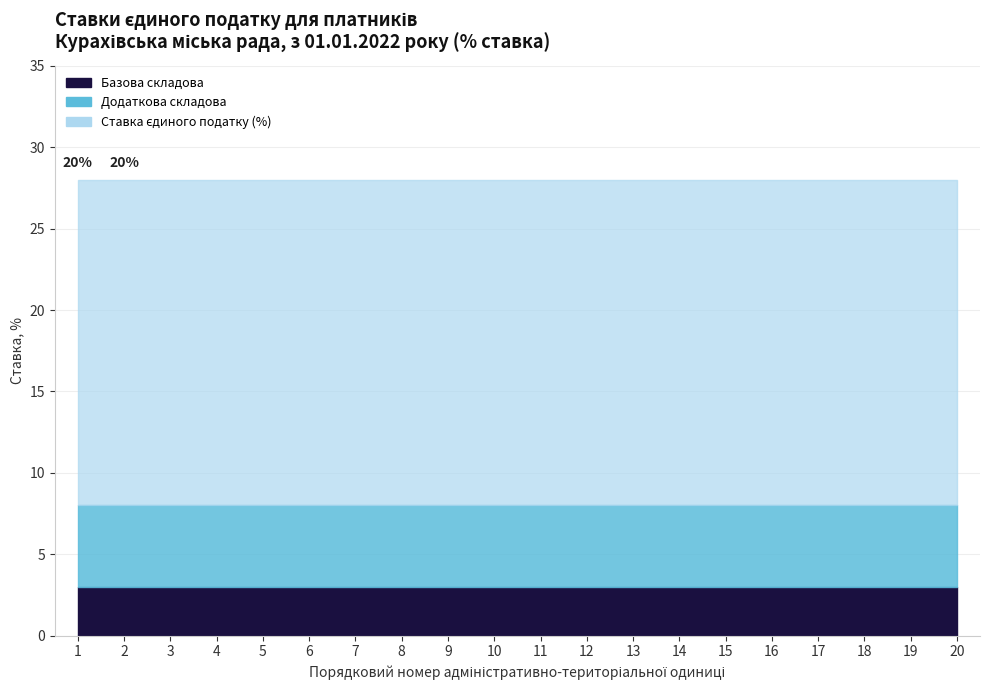

True or false: Додаткова складова has a value of 5 at 2.

True